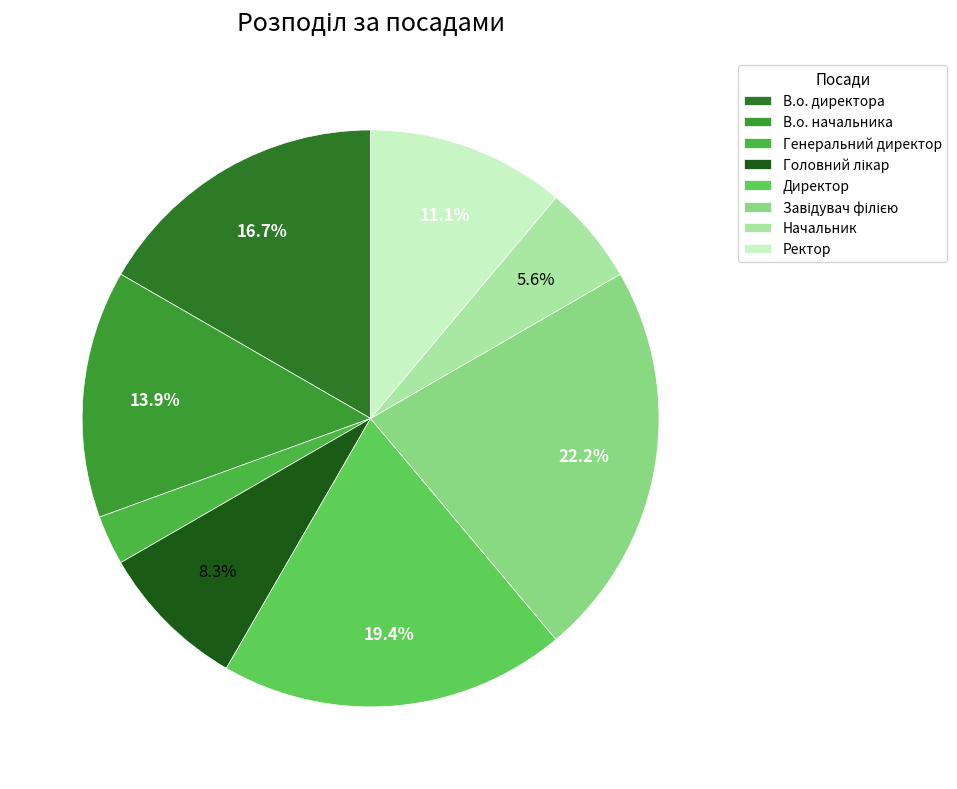

Rank the categories by value from highest to lowest.

Завідувач філією, Директор, В.о. директора, В.о. начальника, Ректор, Головний лікар, Начальник, Генеральний директор